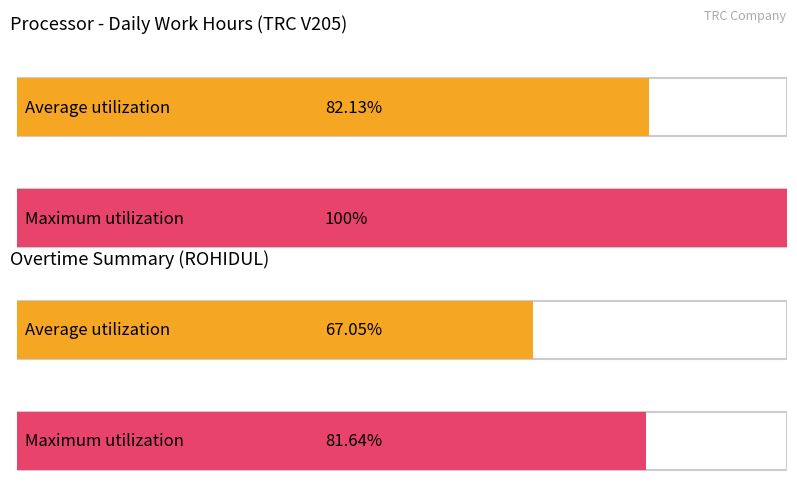

What are all the series names shown in the legend?

Average utilization, Maximum utilization